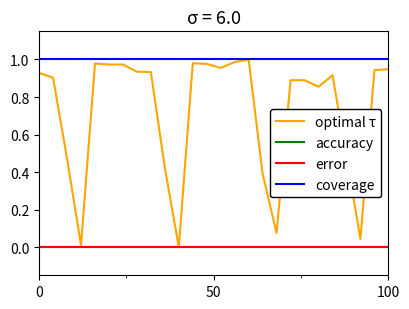

Does the chart have visible grid lines?

No